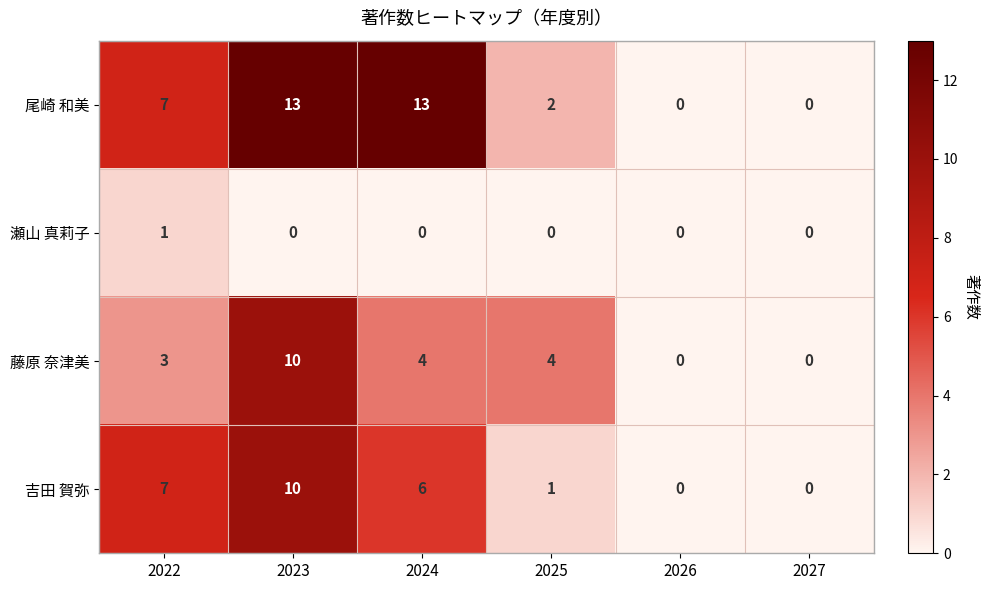

The 吉田 賀弥 series shows 4 at 2024. True or false?

False